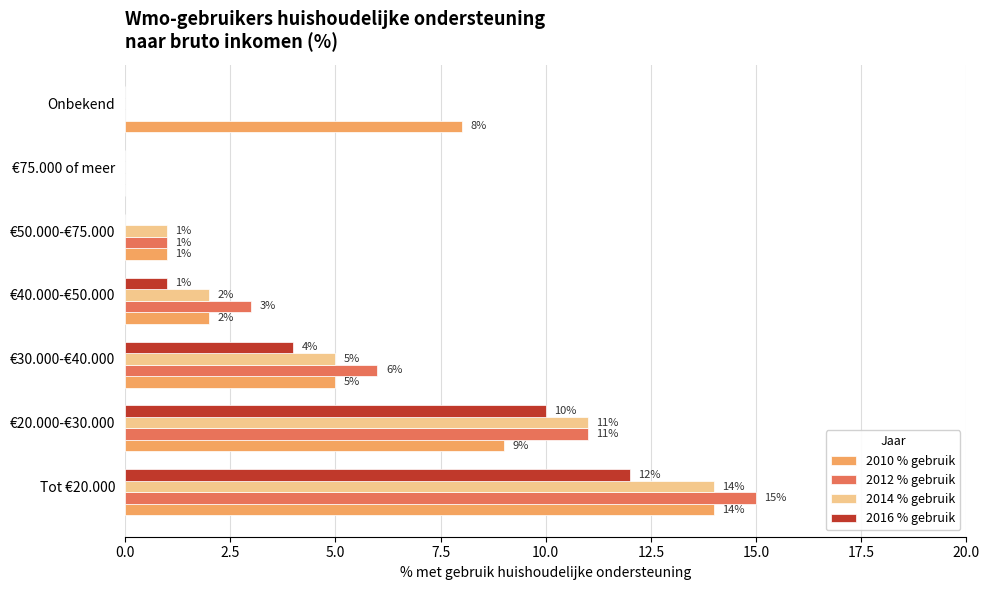

True or false: 2014 % gebruik has a value of 2 at €30.000-€40.000.

False